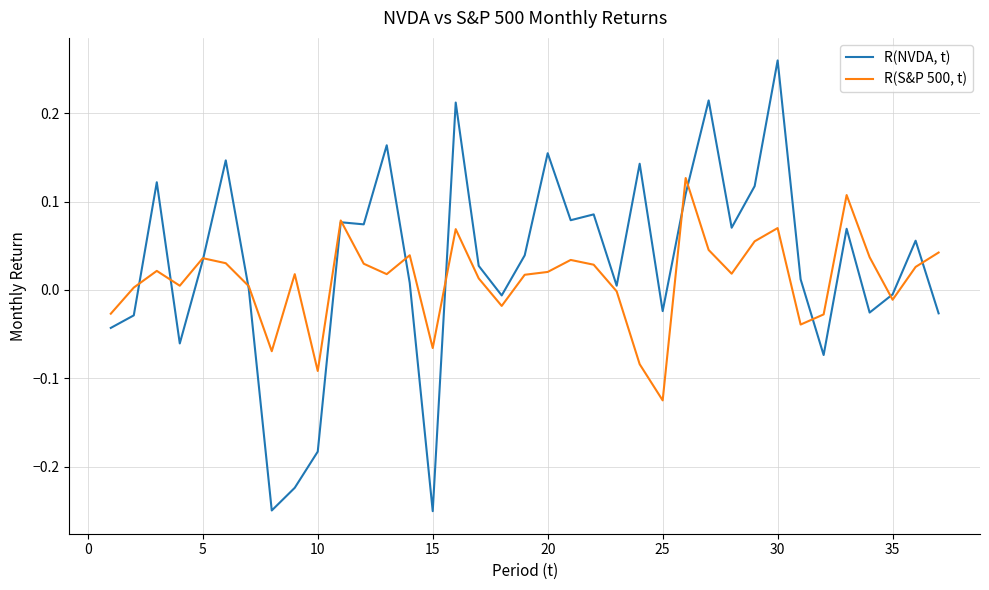

List the series in order of their peak value, highest first.

R(NVDA, t), R(S&P 500, t)